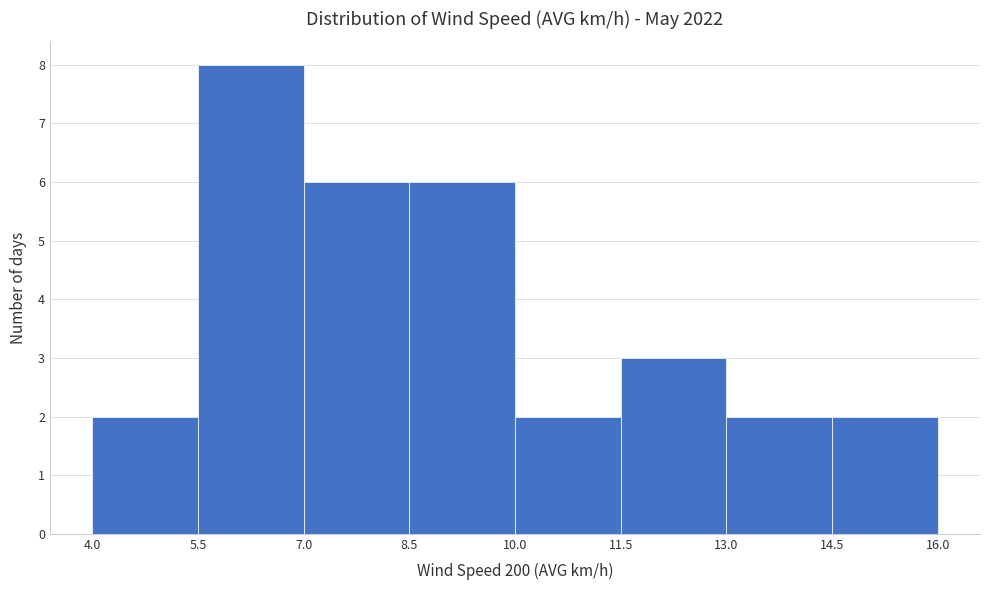

Which range on the x-axis has the tallest bar?

5.5 to 7.0